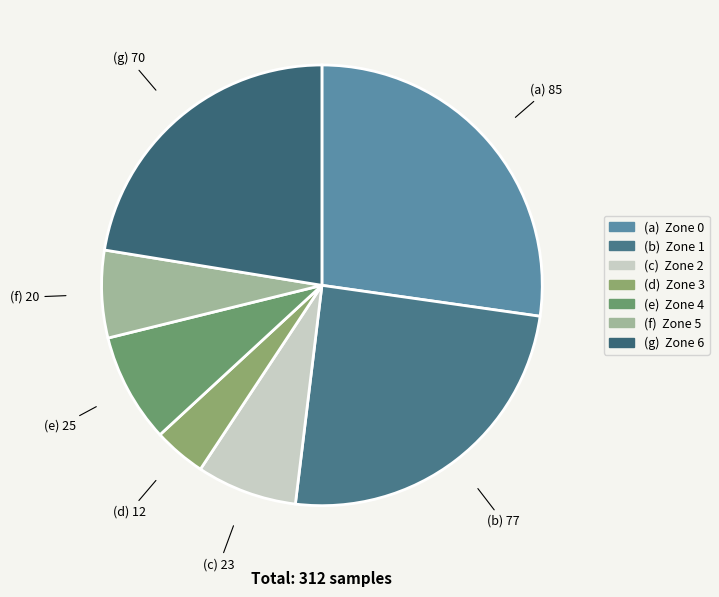

Which category has the smallest portion of the pie?

Zone 3